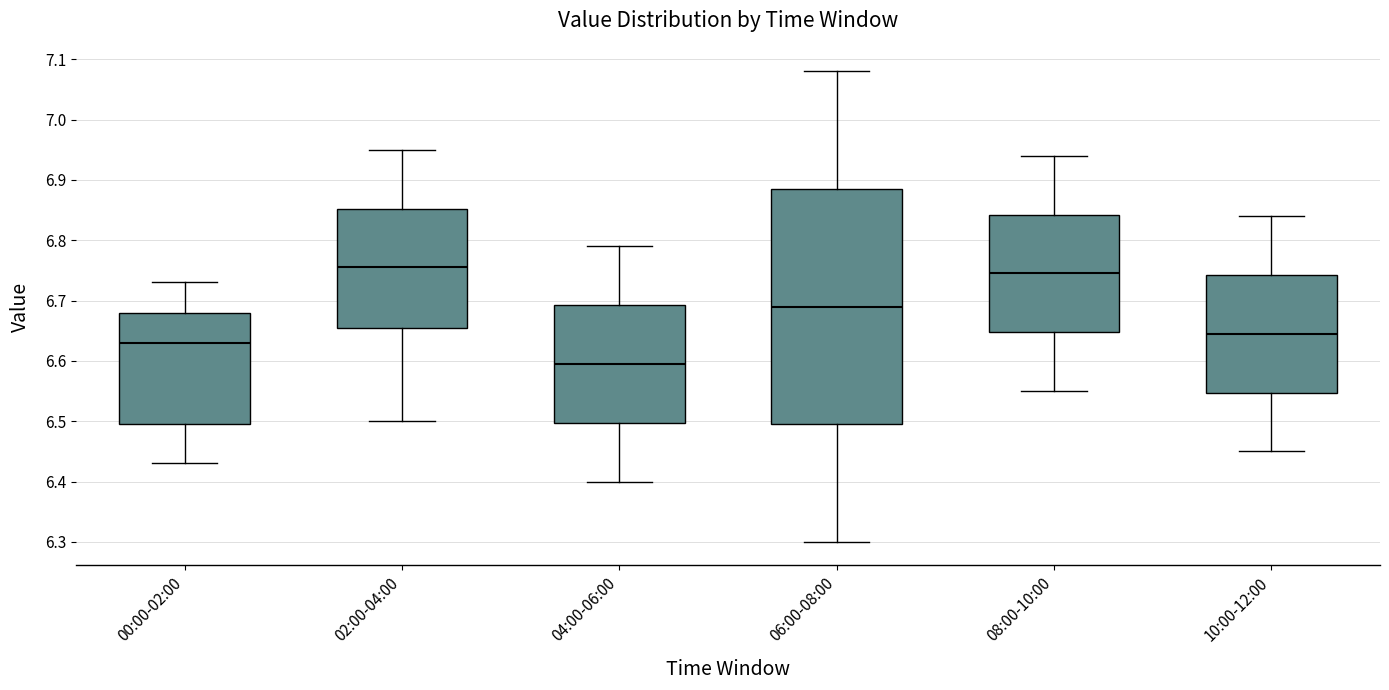

Comparing the boxes themselves (not the whiskers), which one is the tallest?

06:00-08:00